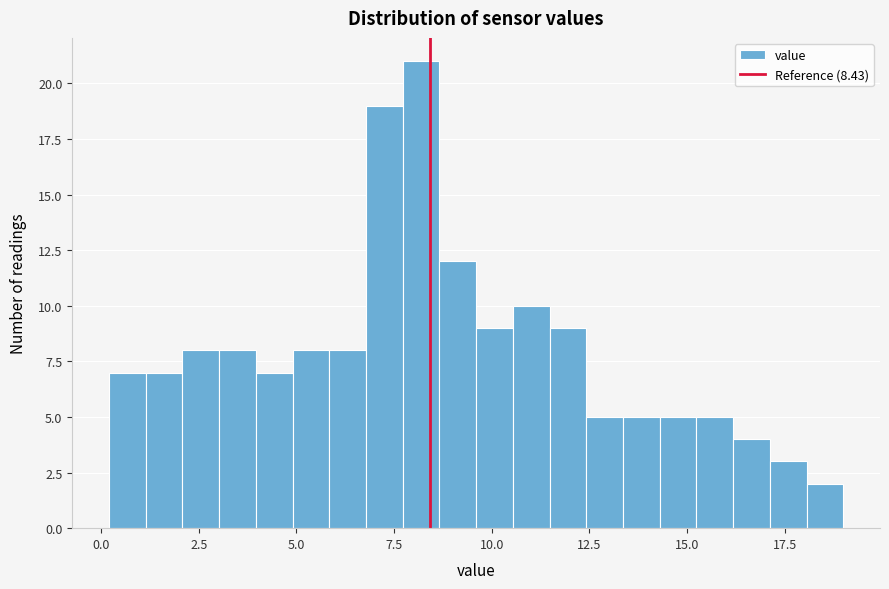

Read against the x-axis, roughly where is the centre of the tallest bar?

8.0